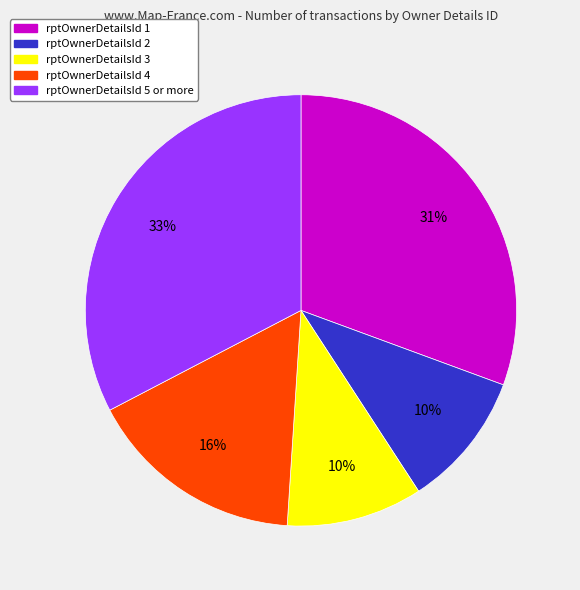

To the nearest percent, what is the average slice percentage?

20%